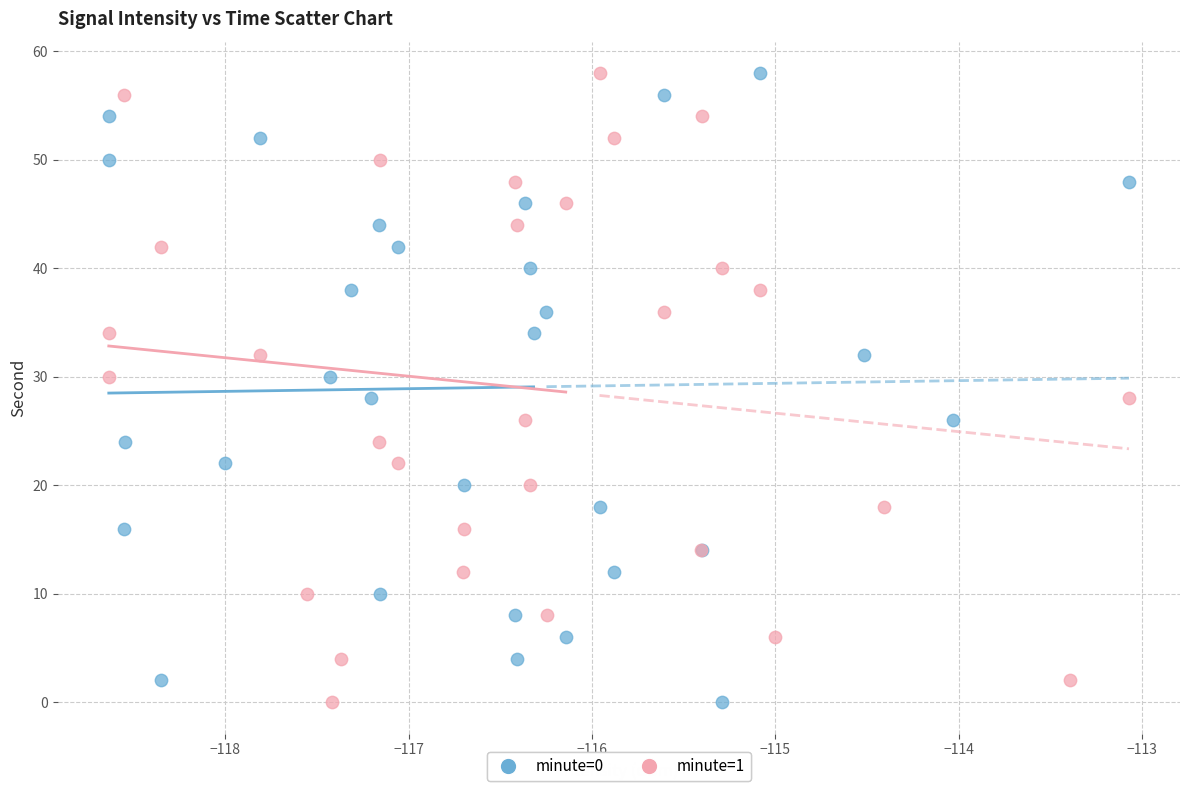

What are all the series names shown in the legend?

minute=0, minute=1